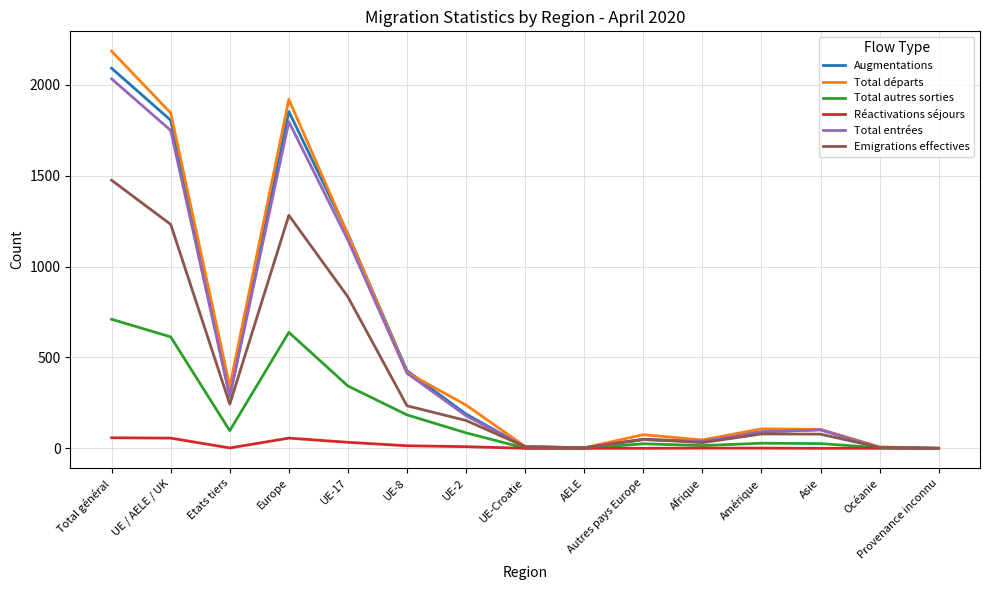

Is this an area chart (filled region under the line)?

No